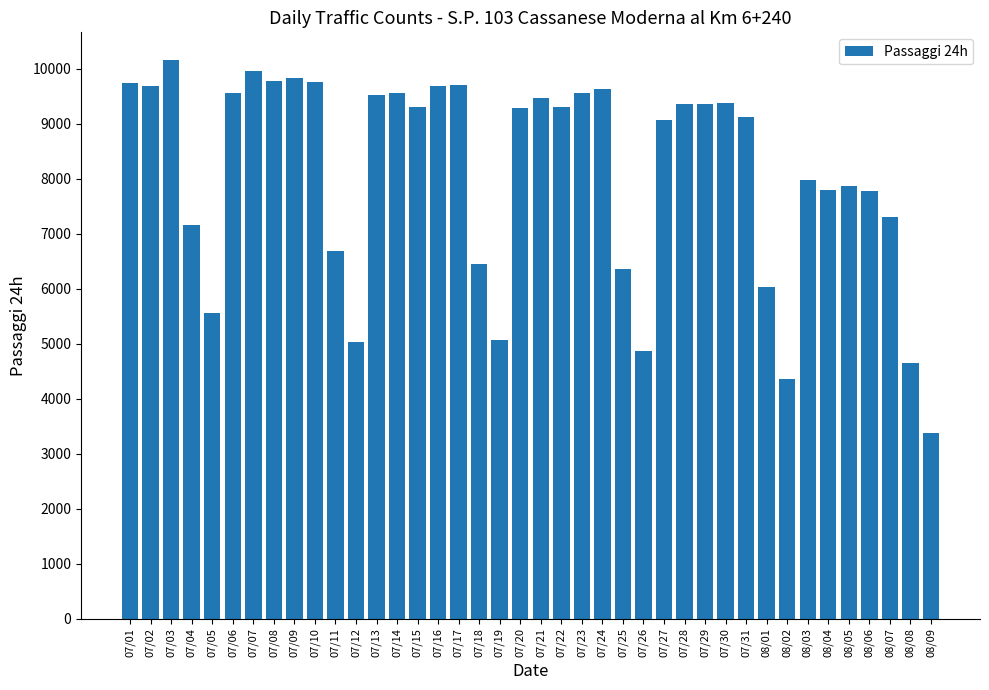

What is the label of the 5th bar from the right?

08/05